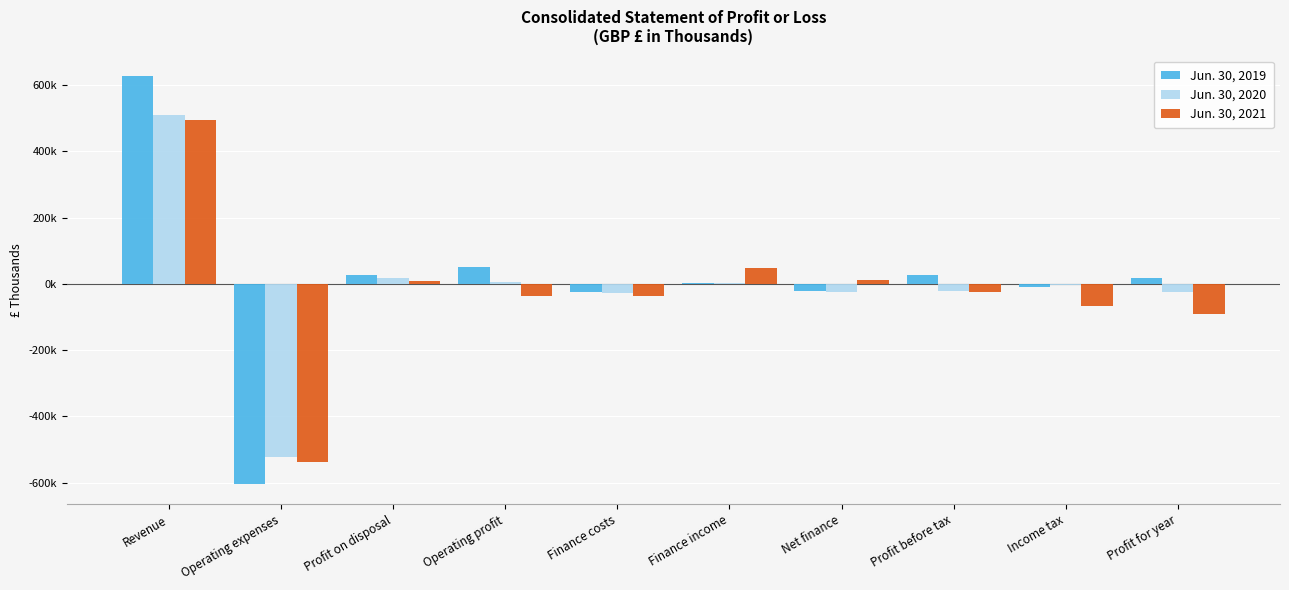

Are the bars horizontal?

No